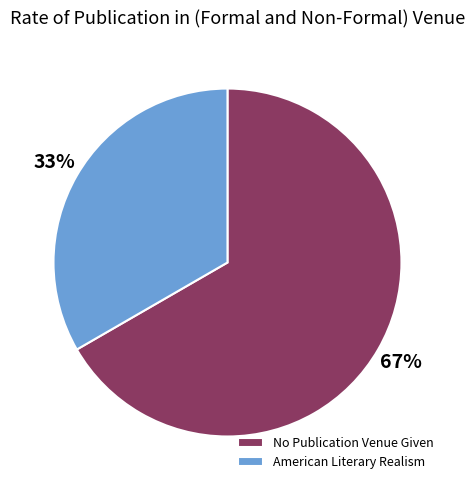

To the nearest percent, what is the combined percentage of No Publication Venue Given and American Literary Realism?

100%